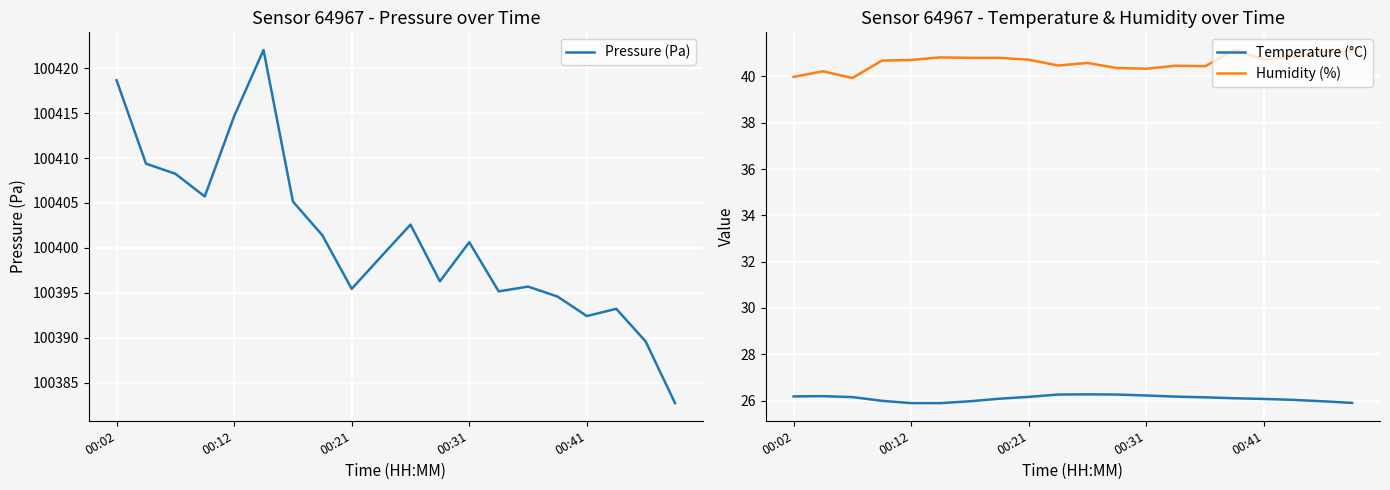

Reading left to right, what are all the values shown in this chart?

Pressure (Pa): 100418.7	100409.4	100408.2	100405.7	100414.7	100422.0	100405.2	100401.4	100395.4	100399.0	100402.6	100396.3	100400.6	100395.2	100395.7	100394.6	100392.4	100393.2	100389.6	100382.7
Temperature (°C): 26.2	26.2	26.1	26.0	25.9	25.9	26.0	26.1	26.2	26.3	26.3	26.3	26.2	26.2	26.1	26.1	26.1	26.0	26.0	25.9
Humidity (%): 40.0	40.2	39.9	40.7	40.7	40.8	40.8	40.8	40.7	40.5	40.6	40.4	40.3	40.5	40.4	41.1	40.7	40.8	41.1	41.1